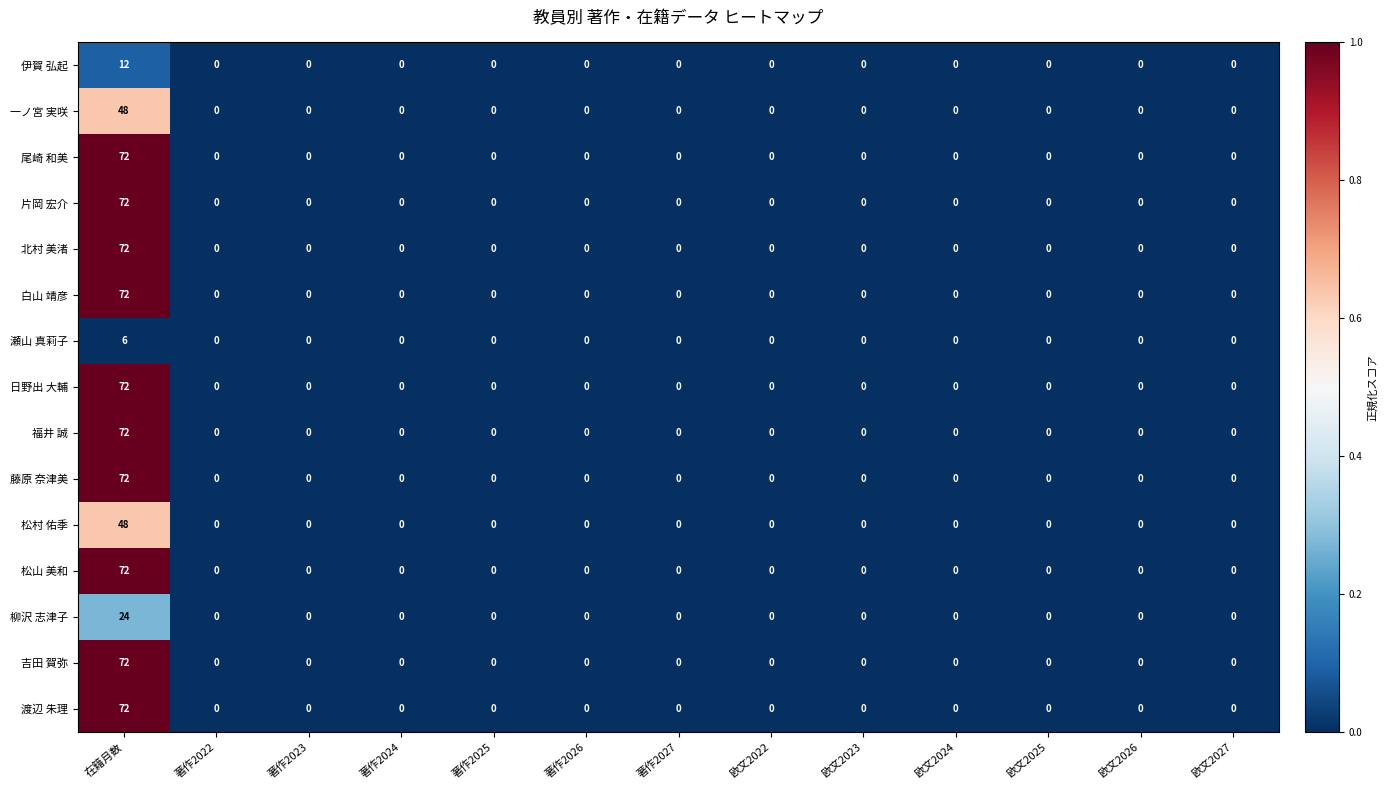

What is the average value of the 藤原 奈津美 series?

6